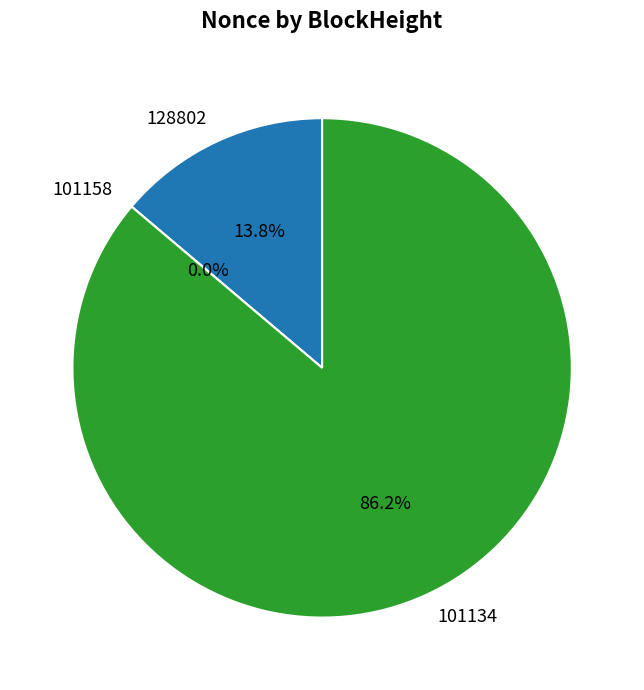

Is there any slice that represents more than half of the pie?

Yes